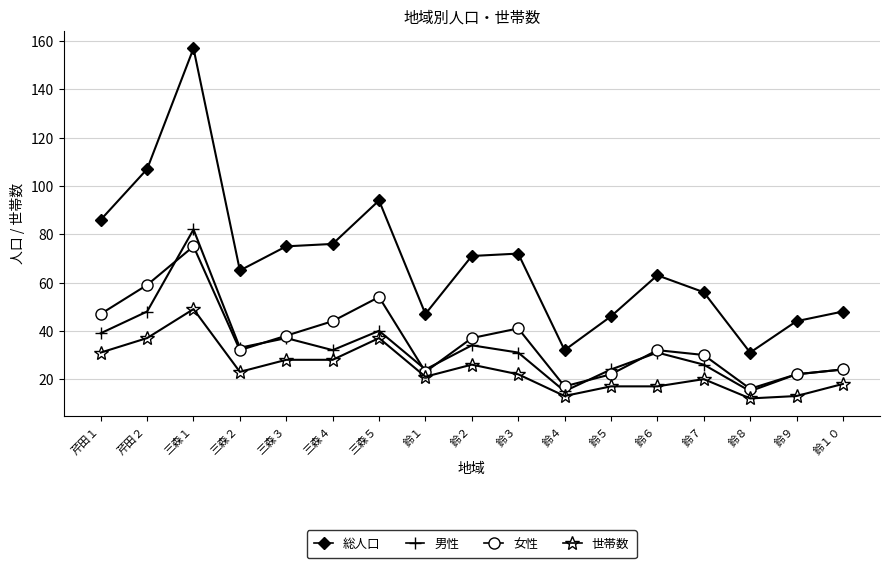

What is the difference between the second highest and minimum values in the 世帯数 series?

25